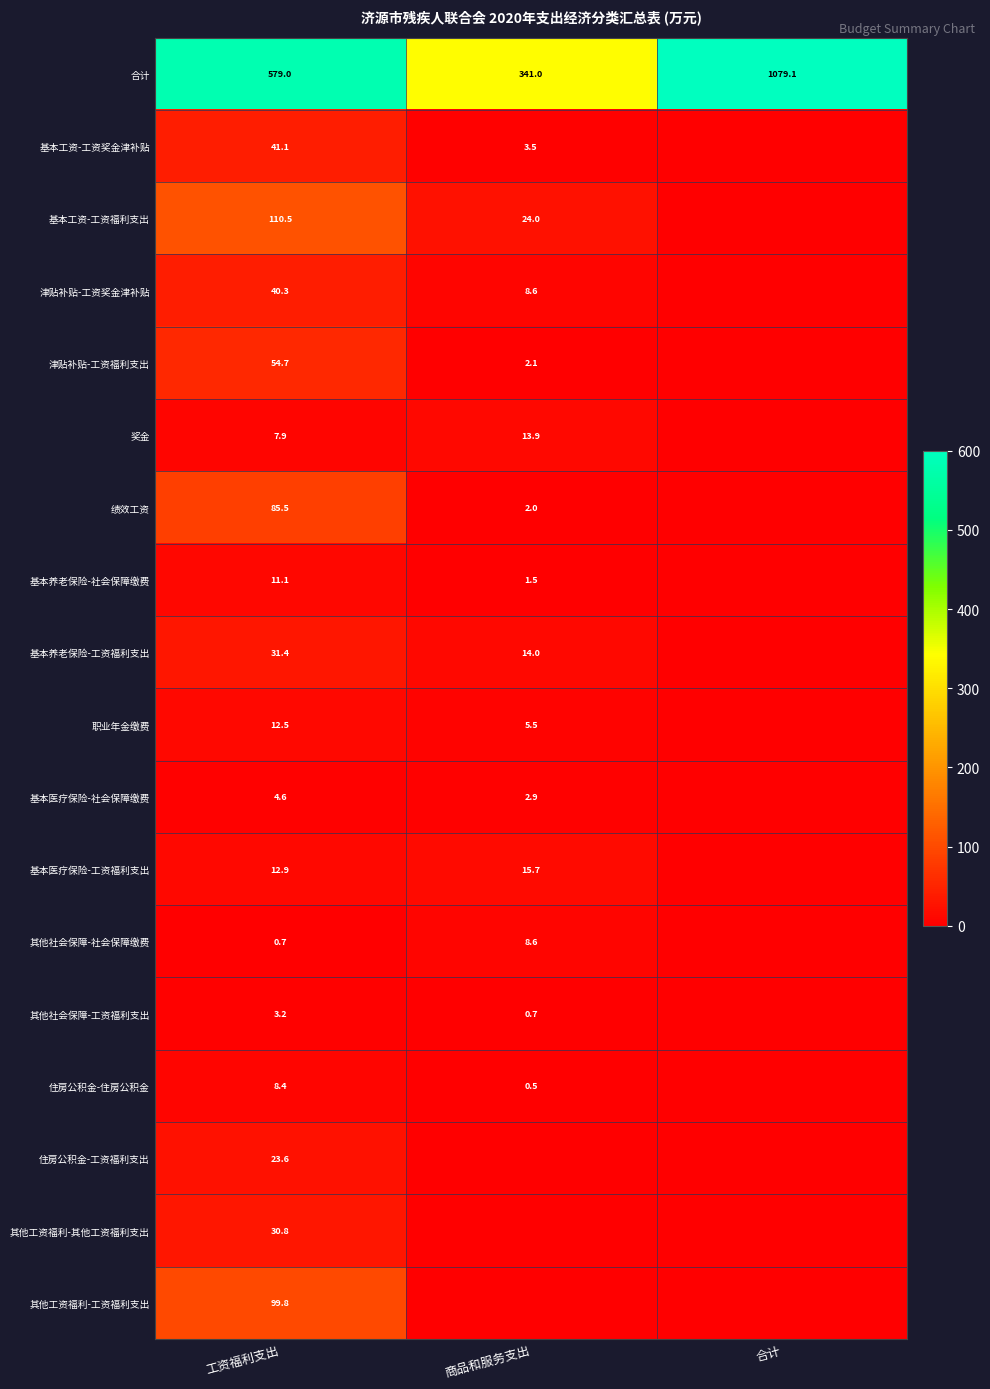

At which label is 合计 closest to 710?

工资福利支出